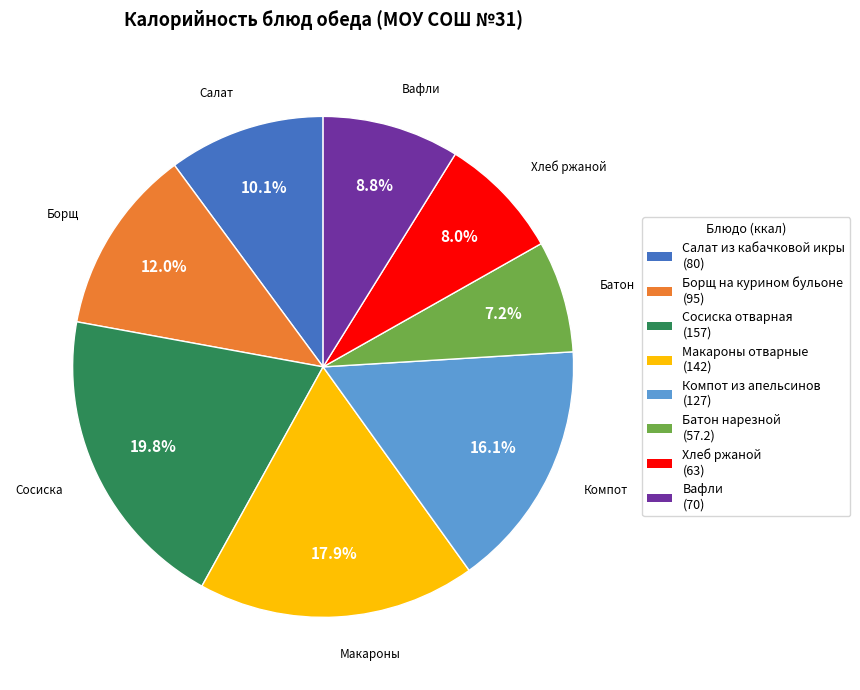

What portion of the pie excludes Вафли?

91.2%